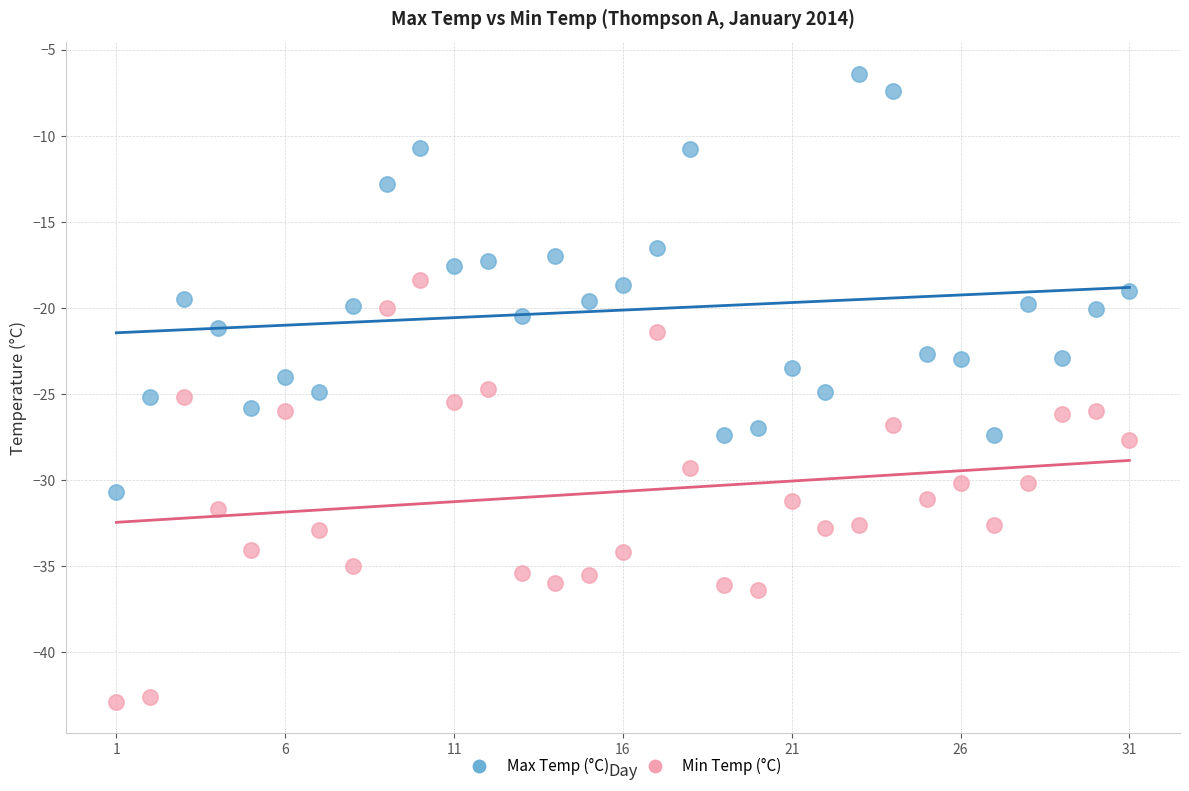

What is the X range (max minus min) for the scatter plot?

30.0